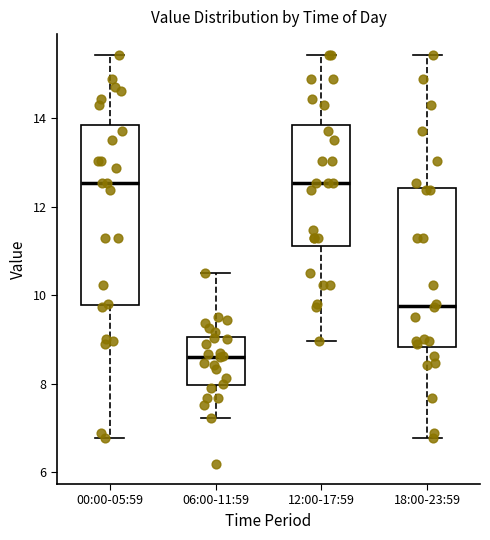

Comparing the boxes themselves (not the whiskers), which one is the tallest?

00:00-05:59